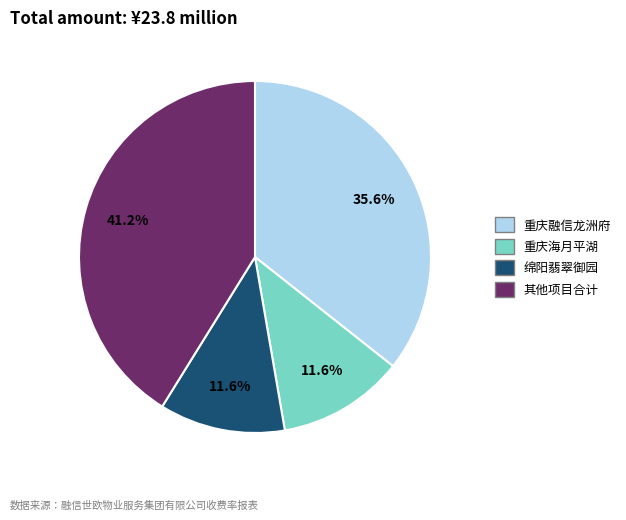

Is there a majority slice in this chart?

No